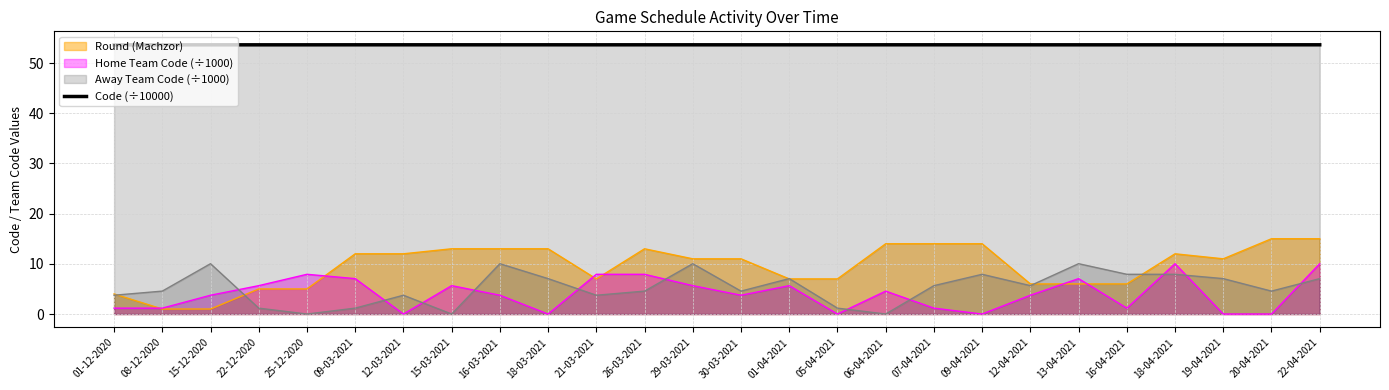

What is the label of the 6th point from the left?

09-03-2021